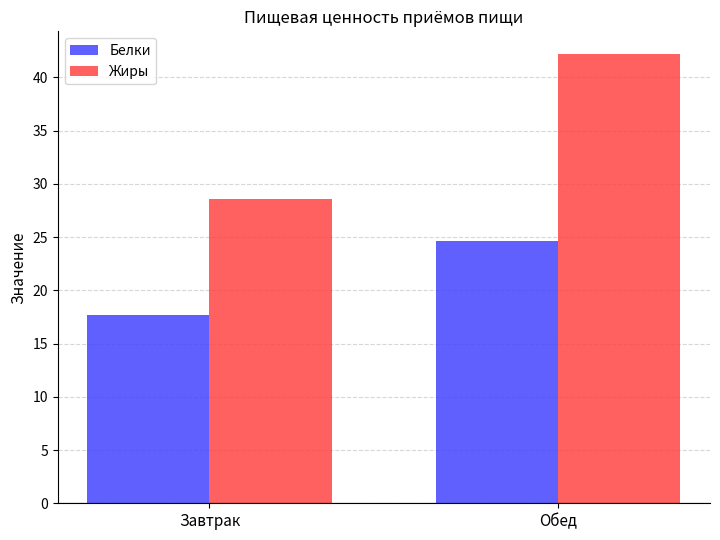

What is the minimum value shown in the chart?

17.7